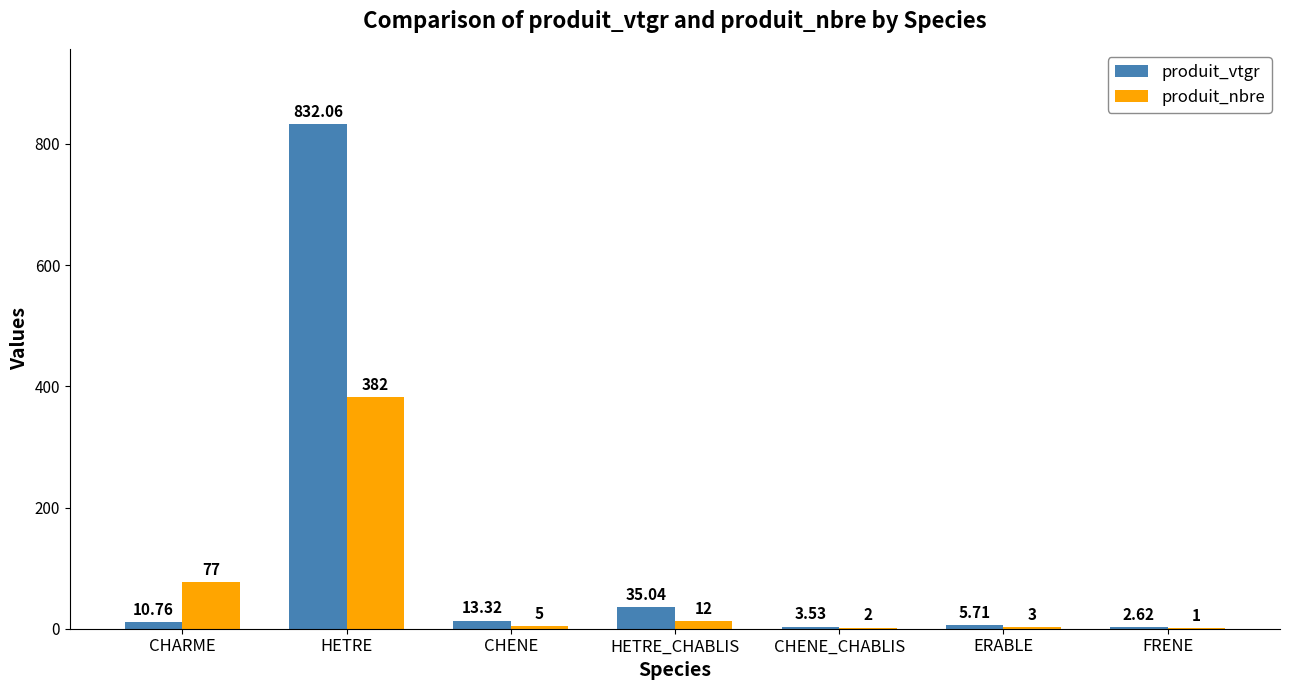

At which label does produit_vtgr reach its peak?

HETRE